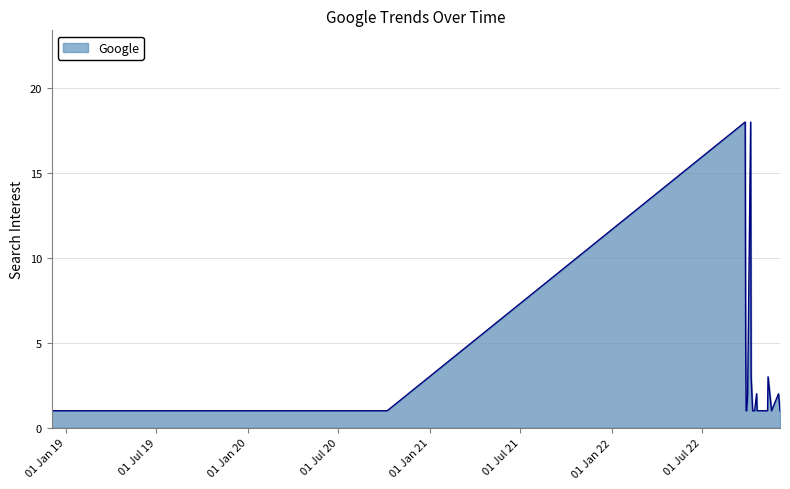

What is the maximum value shown in the chart?

18